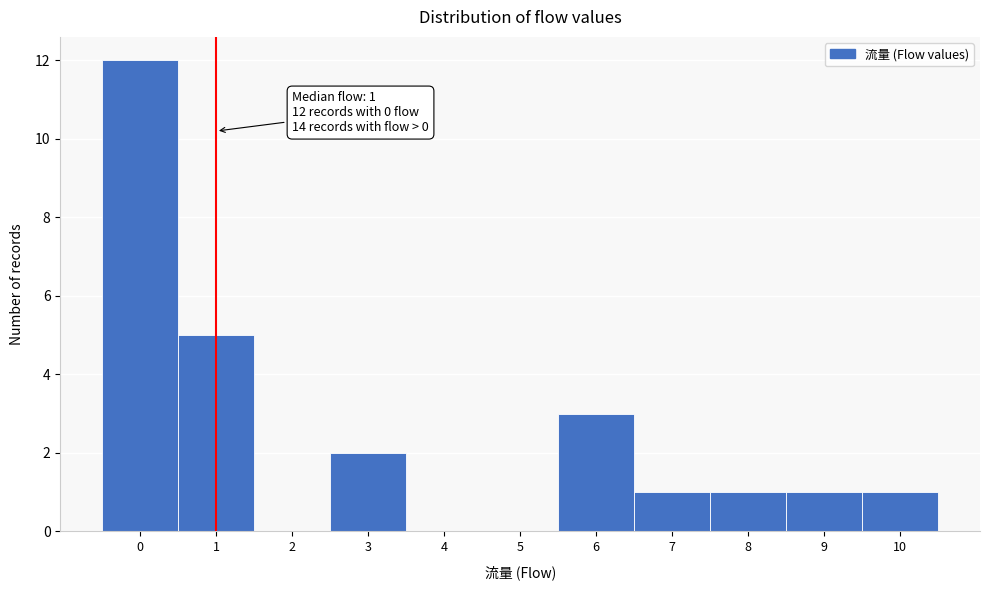

Which range on the x-axis has the tallest bar?

-0.5 to 0.5